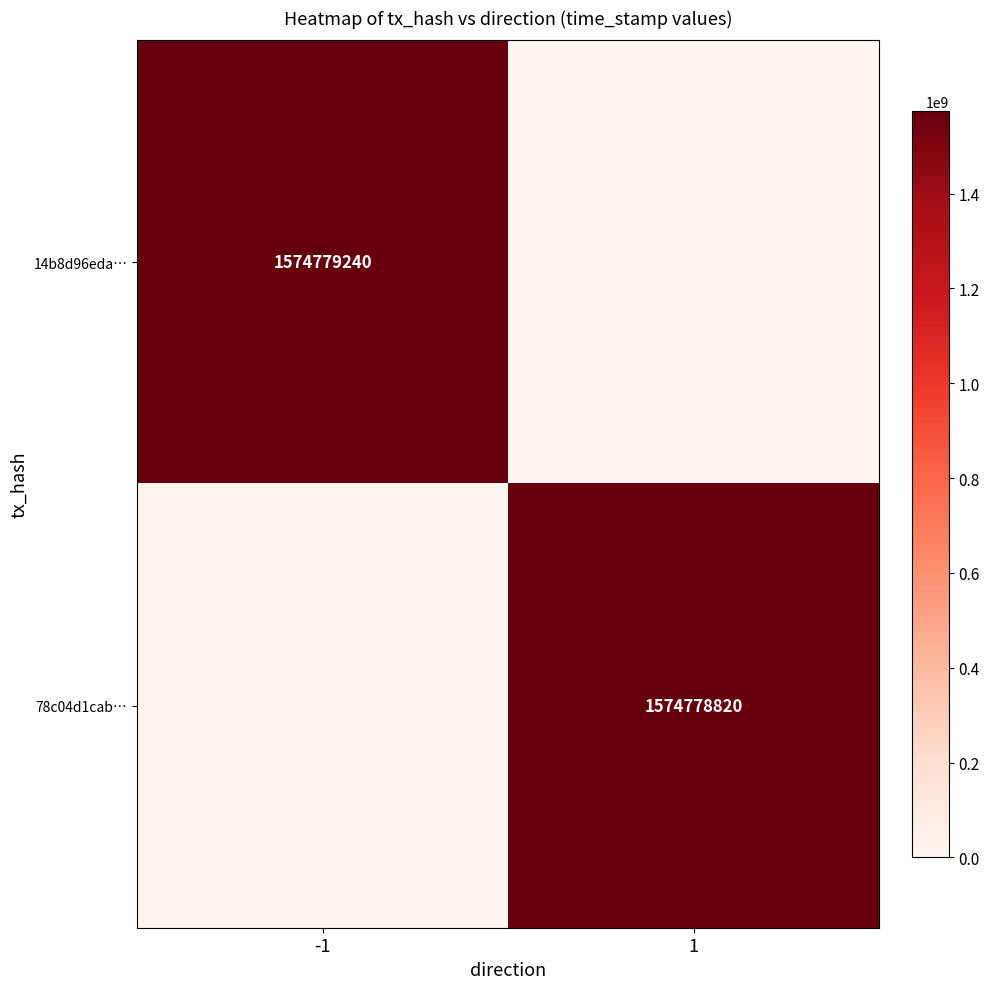

At how many categories does at least one series exceed 275531138?

2